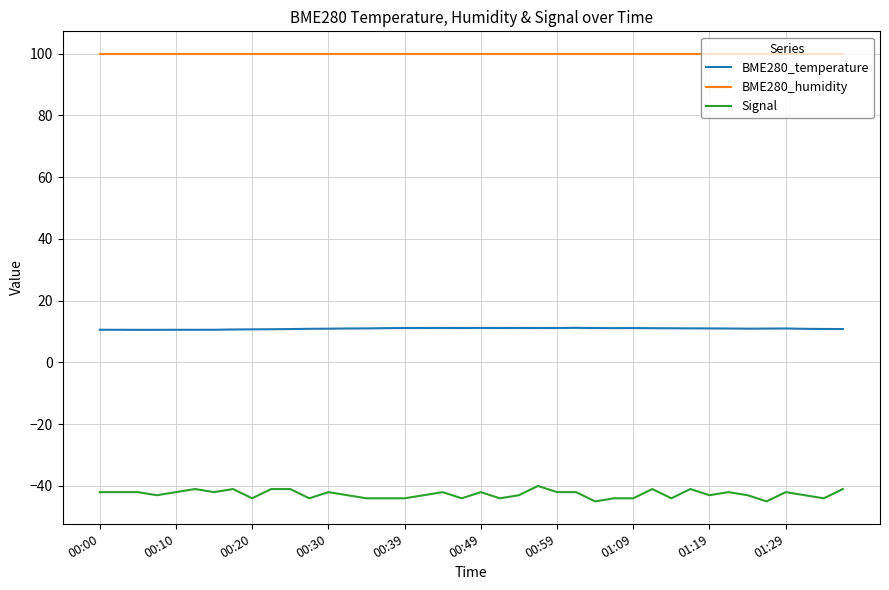

Is this an area chart (filled region under the line)?

No